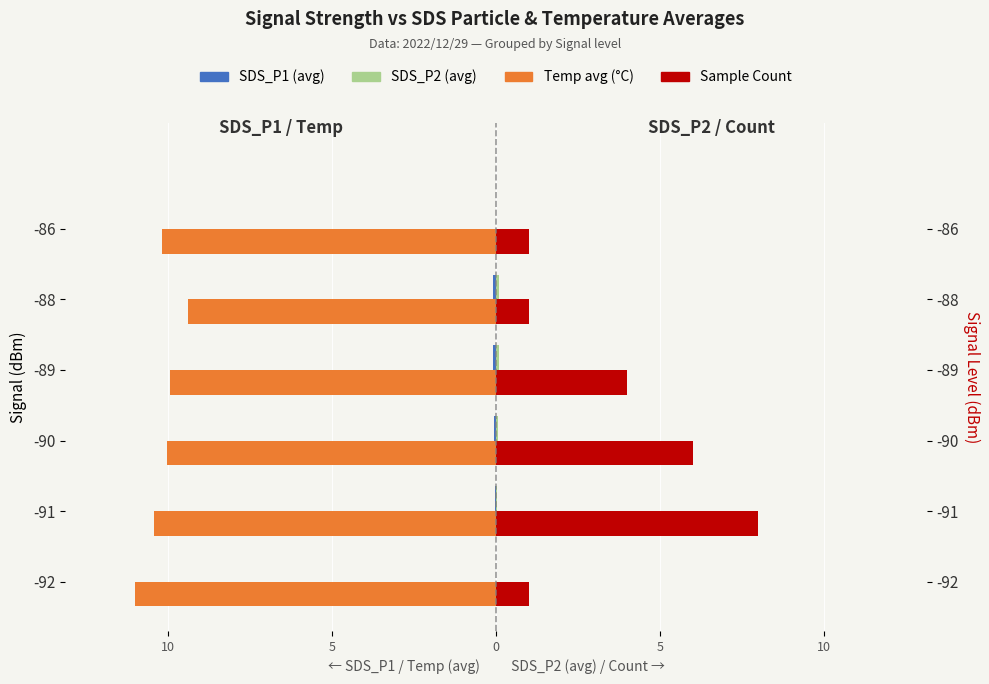

Does the chart contain stacked bars?

No